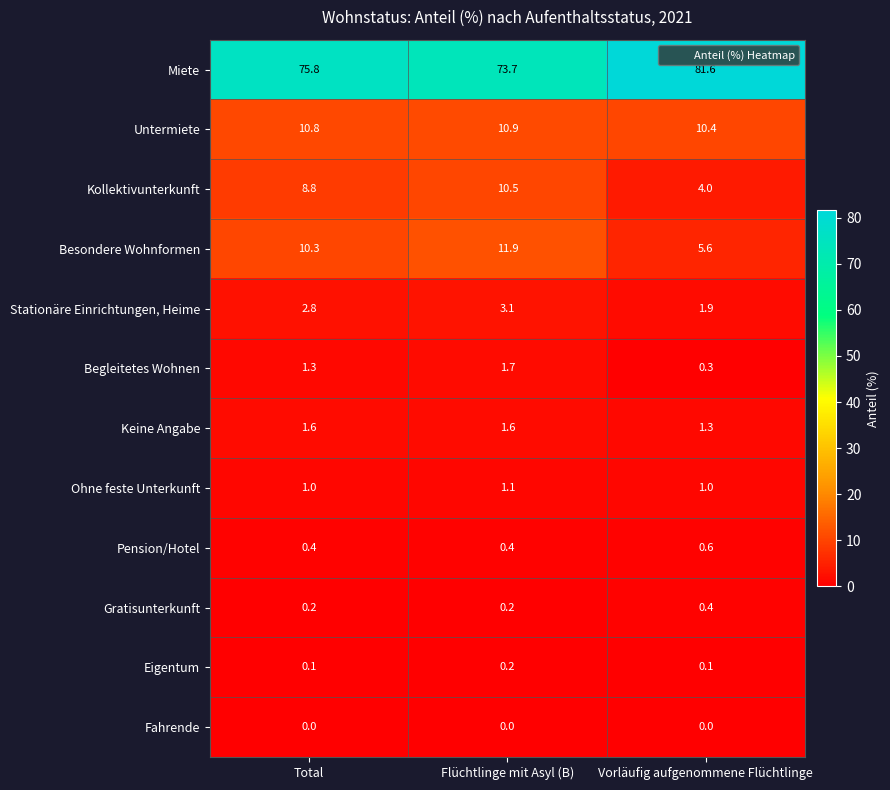

How many distinct data groups are displayed?

12